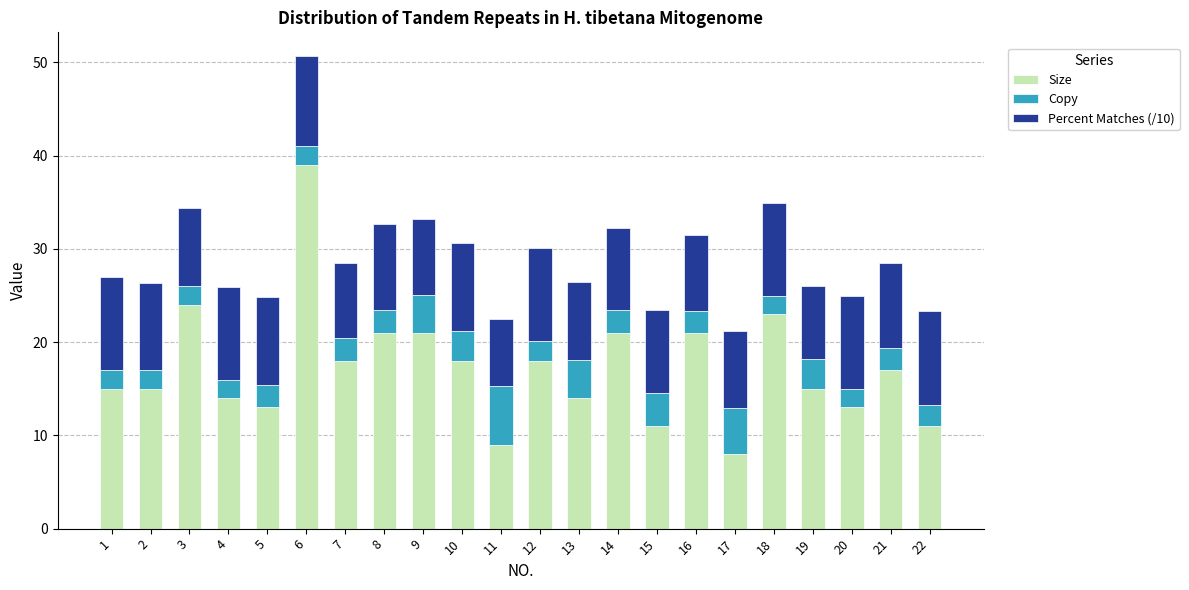

What is the difference between the Size values at 5 and 8?

8.0